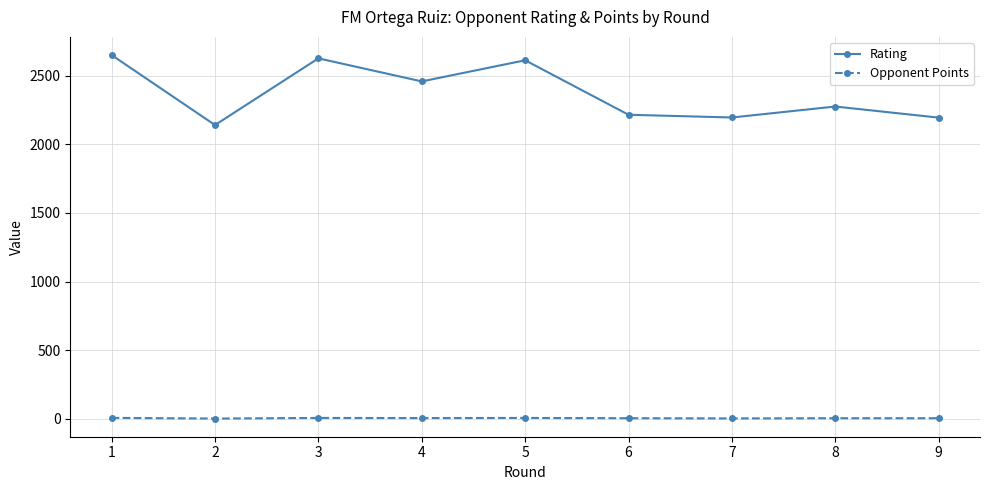

What is the value of the Rating point at the 8th from the left?

2276.0